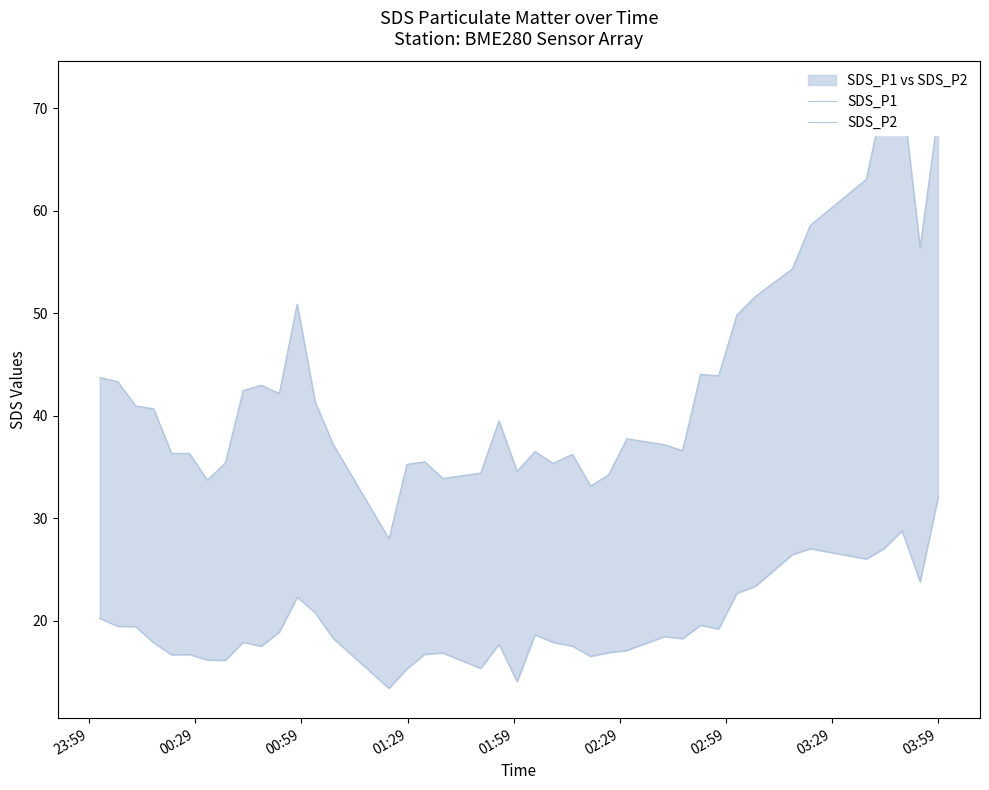

Which series has the largest range (max minus min)?

SDS_P1